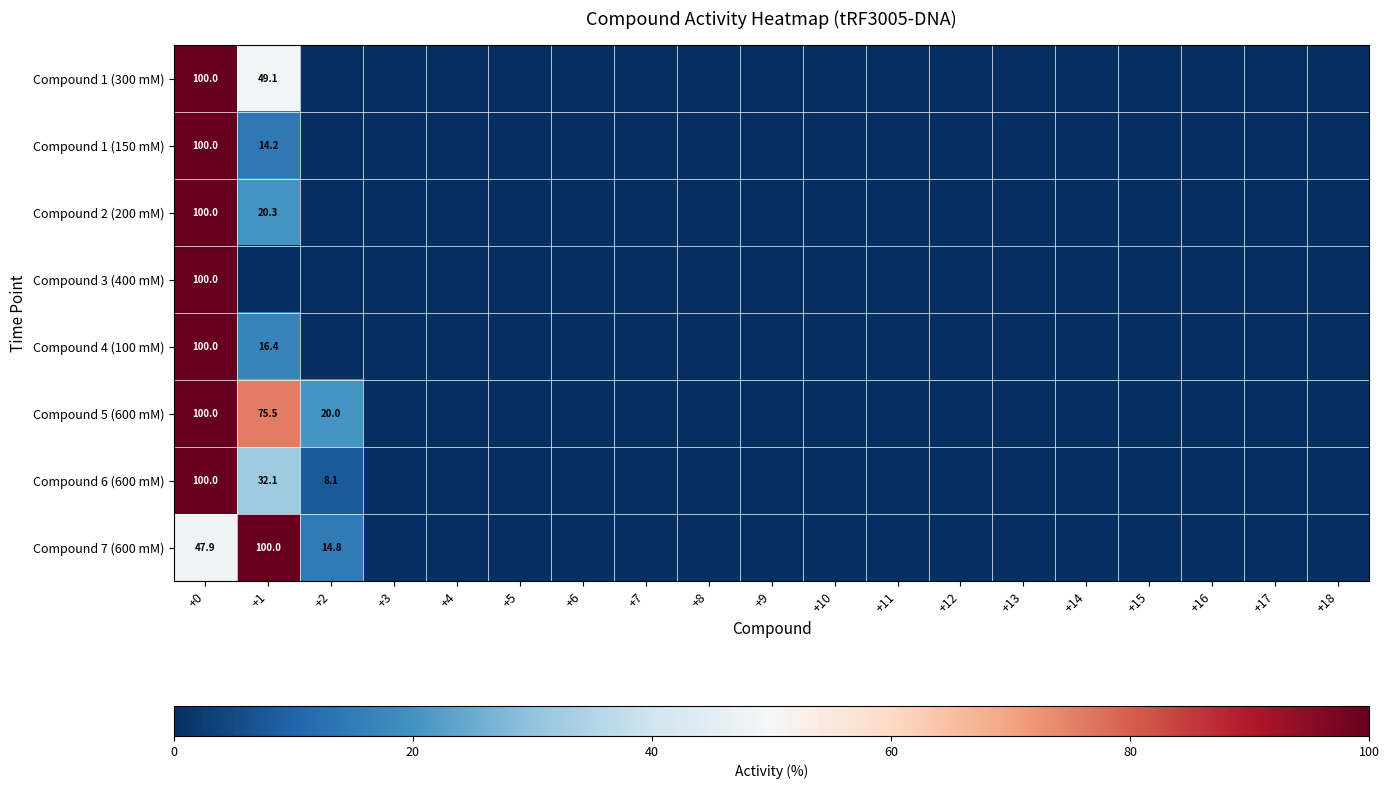

The Compound 3 (400 mM) series shows 0.0 at +2. True or false?

True